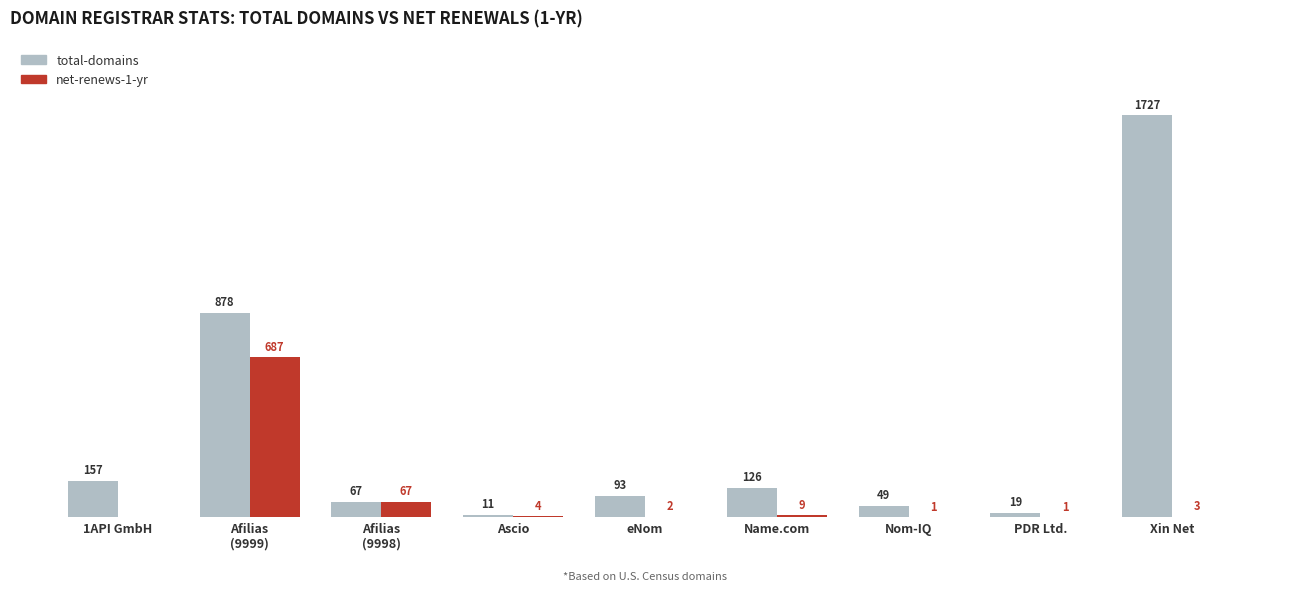

Which series changed the most between 1API GmbH and eNom?

total-domains